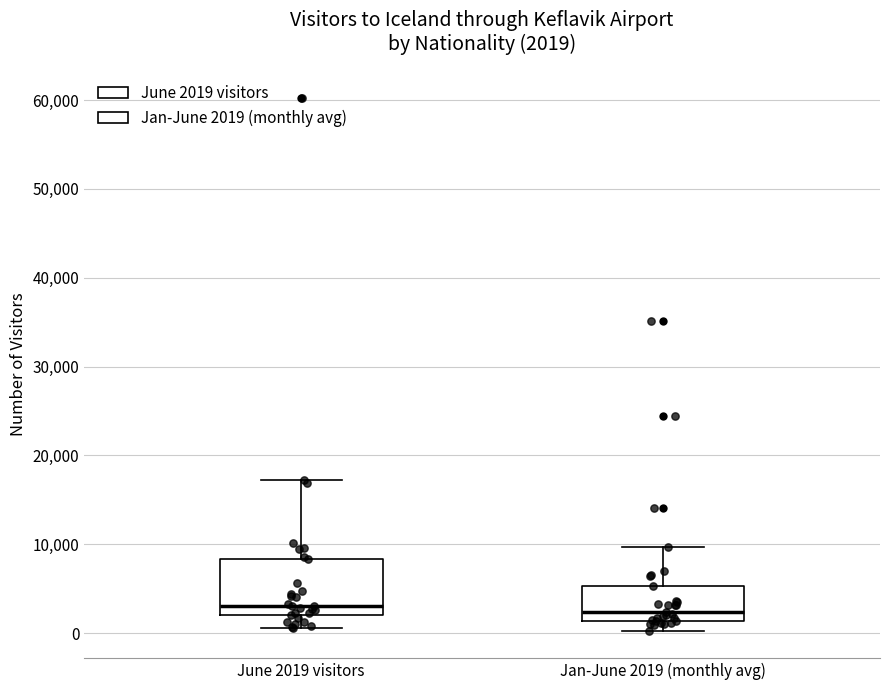

Which box is the tallest, from its lower edge to its upper edge?

June 2019 visitors